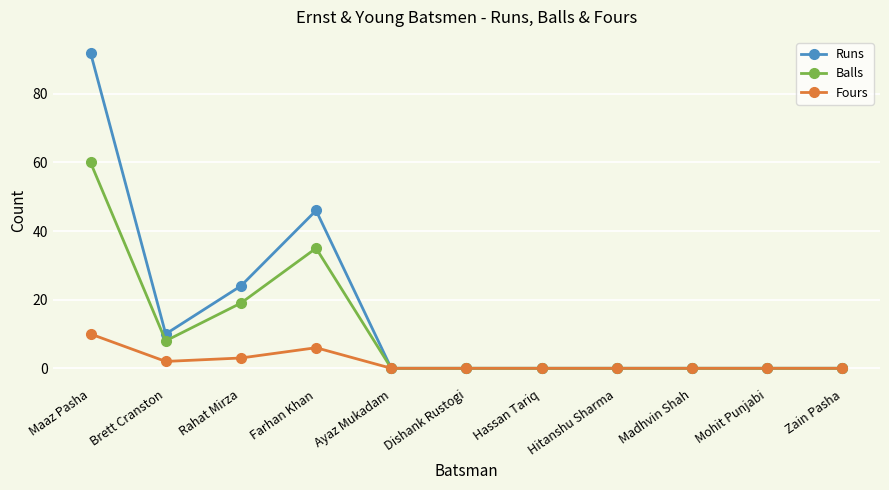

At how many categories does at least one series exceed 39?

2